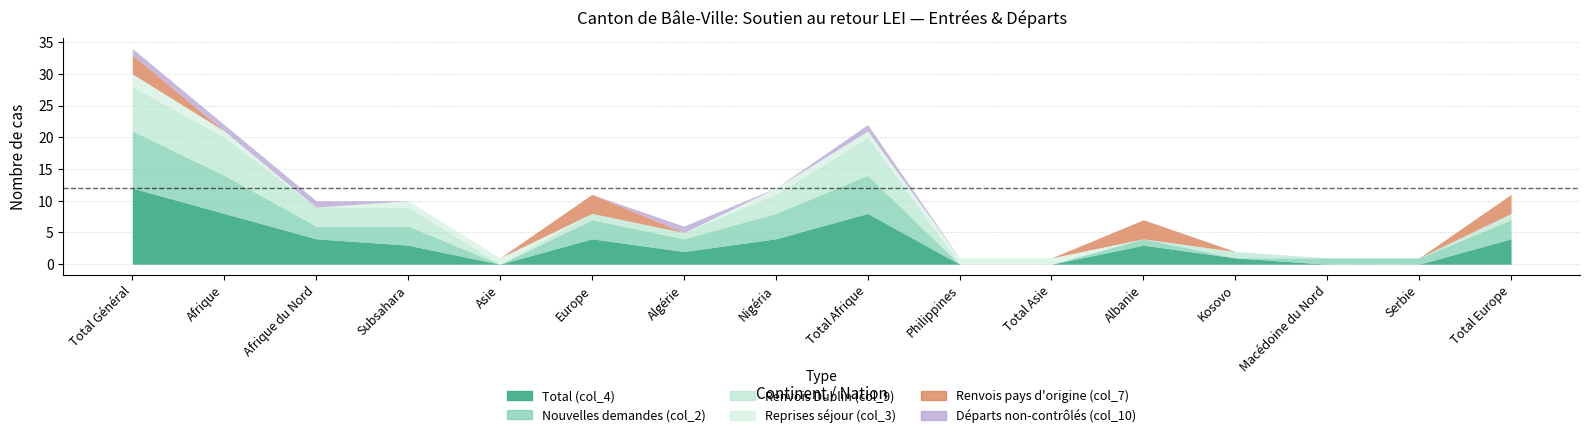

Reading left to right, what are all the values shown in this chart?

Total (col_4): Total Général=12	Afrique=8	Afrique du Nord=4	Subsahara=3	Asie=0	Europe=4	Algérie=2	Nigéria=4	Total Afrique=8	Philippines=0	Total Asie=0	Albanie=3	Kosovo=1	Macédoine du Nord=0	Serbie=0	Total Europe=4
Nouvelles demandes (col_2): Total Général=9	Afrique=6	Afrique du Nord=2	Subsahara=3	Asie=0	Europe=3	Algérie=2	Nigéria=4	Total Afrique=6	Philippines=0	Total Asie=0	Albanie=1	Kosovo=0	Macédoine du Nord=1	Serbie=1	Total Europe=3
Renvois Dublin (col_9): Total Général=7	Afrique=6	Afrique du Nord=3	Subsahara=3	Asie=0	Europe=1	Algérie=1	Nigéria=3	Total Afrique=6	Philippines=0	Total Asie=0	Albanie=0	Kosovo=1	Macédoine du Nord=0	Serbie=0	Total Europe=1
Reprises séjour (col_3): Total Général=2	Afrique=1	Afrique du Nord=0	Subsahara=1	Asie=1	Europe=0	Algérie=0	Nigéria=1	Total Afrique=1	Philippines=1	Total Asie=1	Albanie=0	Kosovo=0	Macédoine du Nord=0	Serbie=0	Total Europe=0
Renvois pays d'origine (col_7): Total Général=3	Afrique=0	Afrique du Nord=0	Subsahara=0	Asie=0	Europe=3	Algérie=0	Nigéria=0	Total Afrique=0	Philippines=0	Total Asie=0	Albanie=3	Kosovo=0	Macédoine du Nord=0	Serbie=0	Total Europe=3
Départs non-contrôlés (col_10): Total Général=1	Afrique=1	Afrique du Nord=1	Subsahara=0	Asie=0	Europe=0	Algérie=1	Nigéria=0	Total Afrique=1	Philippines=0	Total Asie=0	Albanie=0	Kosovo=0	Macédoine du Nord=0	Serbie=0	Total Europe=0